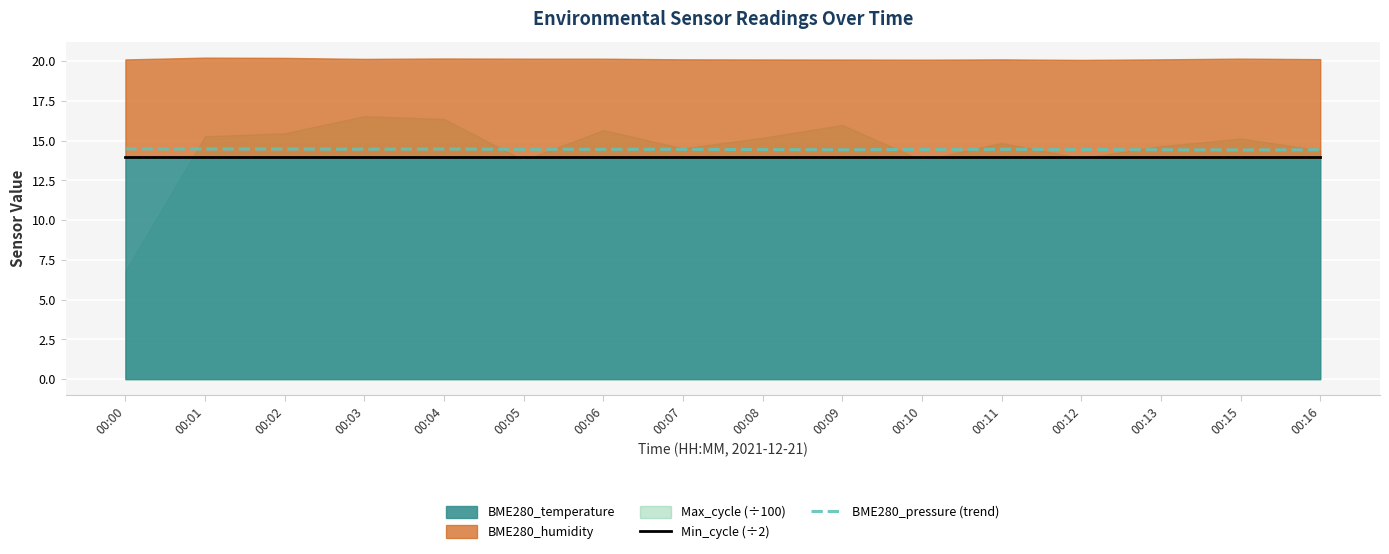

What is the average value of the Min_cycle (÷2) series?

14.0